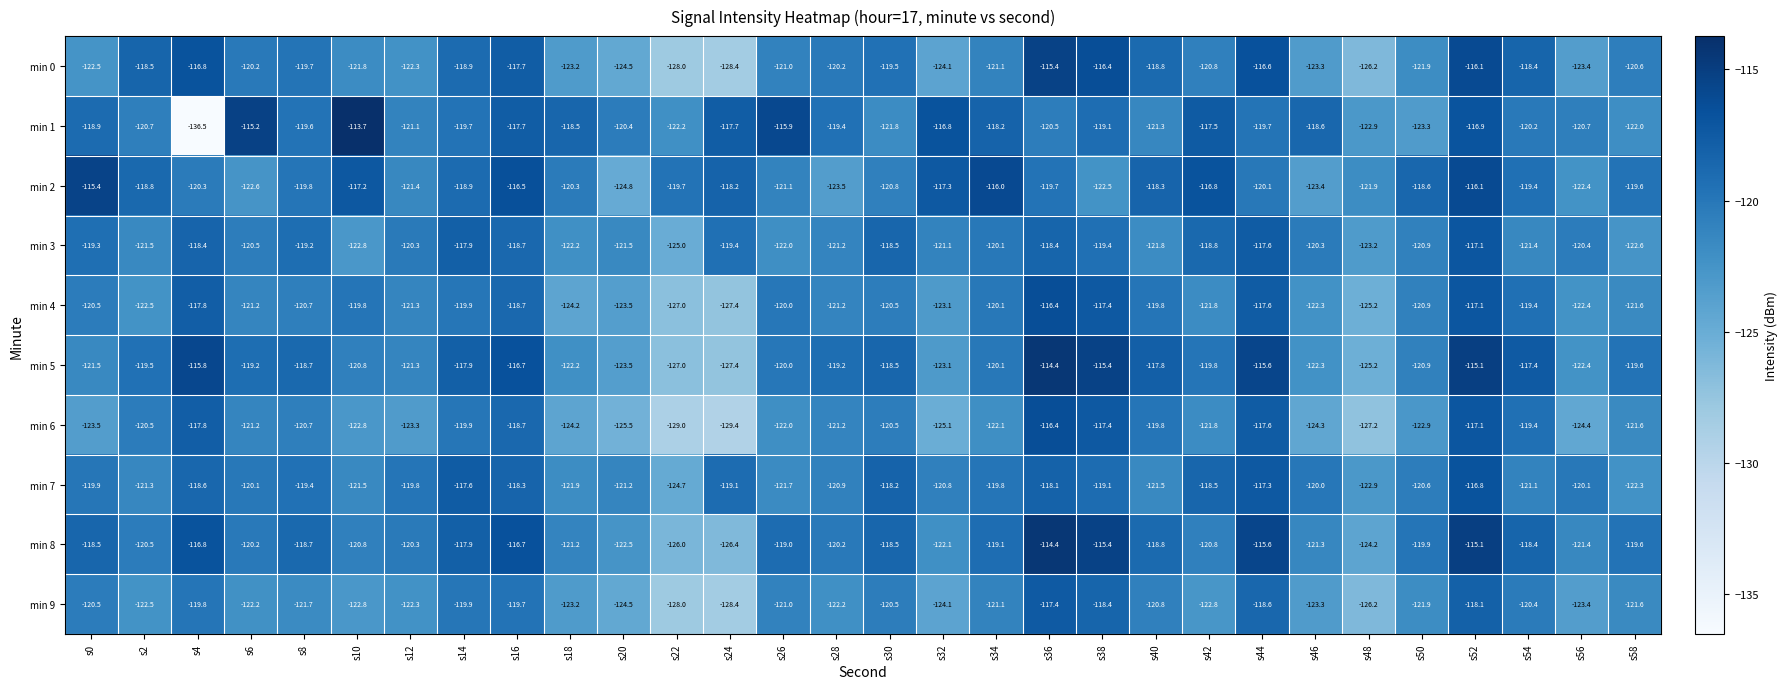

Is it true that min 9 equals -120.4 at s54?

True